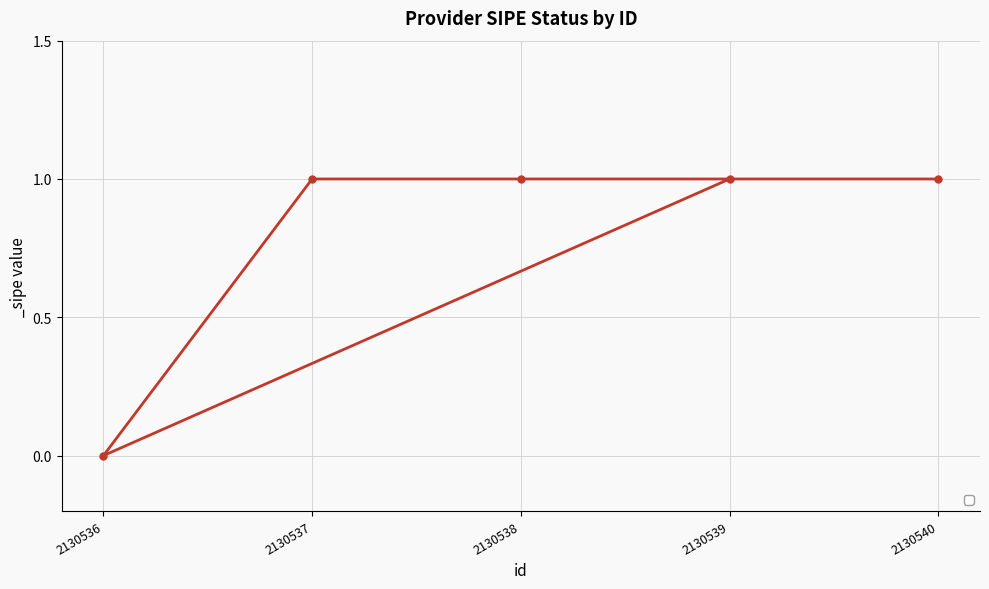

What is the change in value from 2130540 to 2130536?

-1